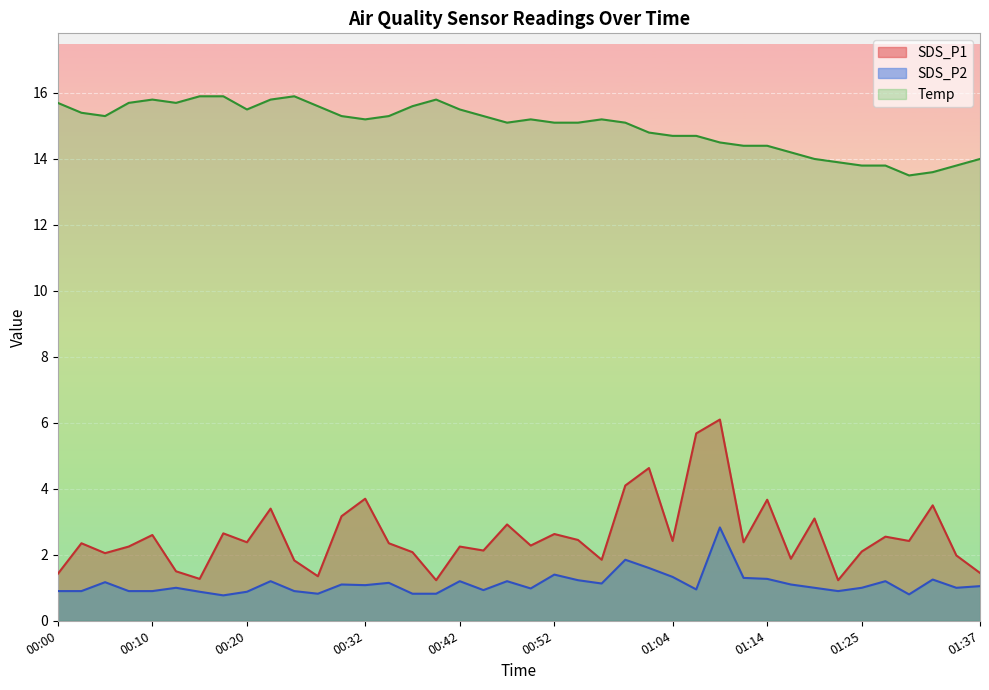

Where is the first local minimum for SDS_P1?

00:05